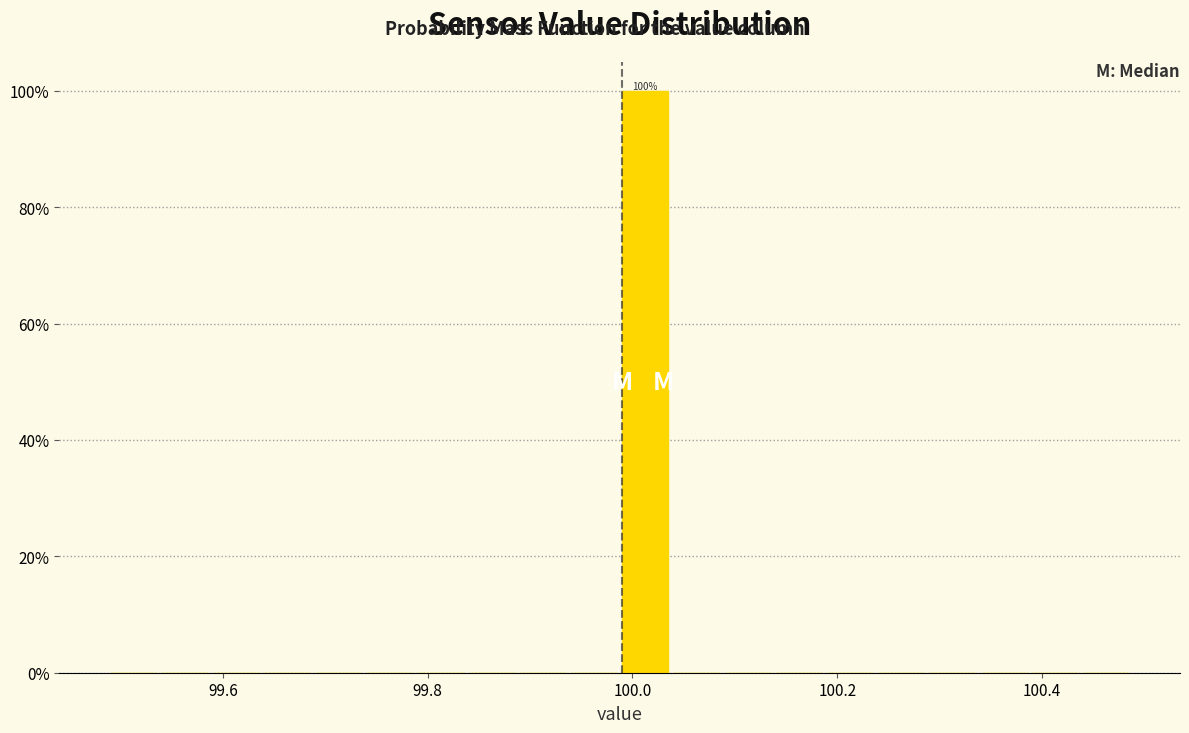

Read against the x-axis, roughly where is the centre of the tallest bar?

100.02